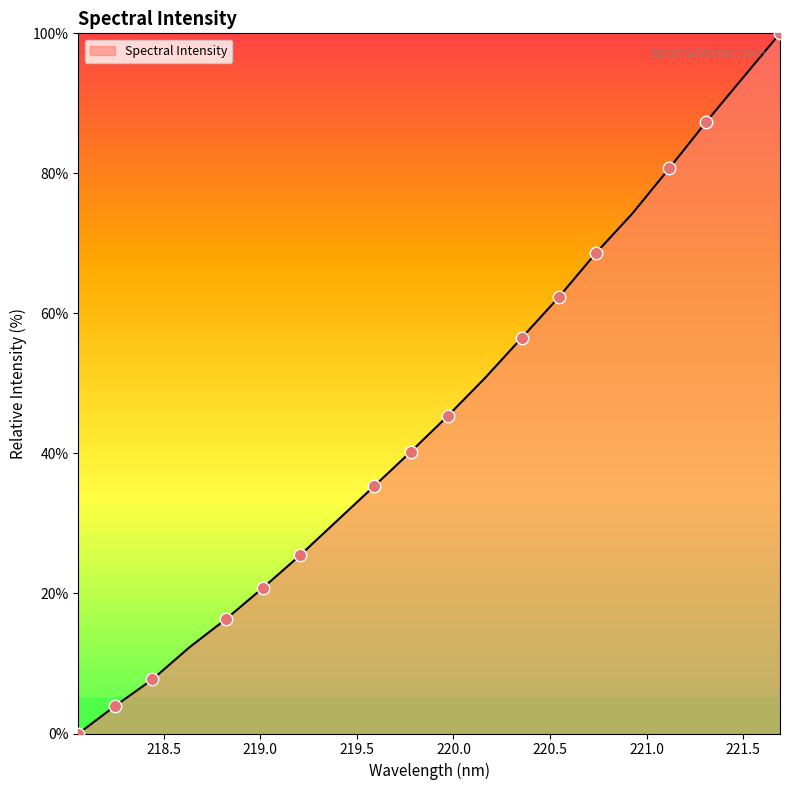

What is the greatest value displayed?

100.0